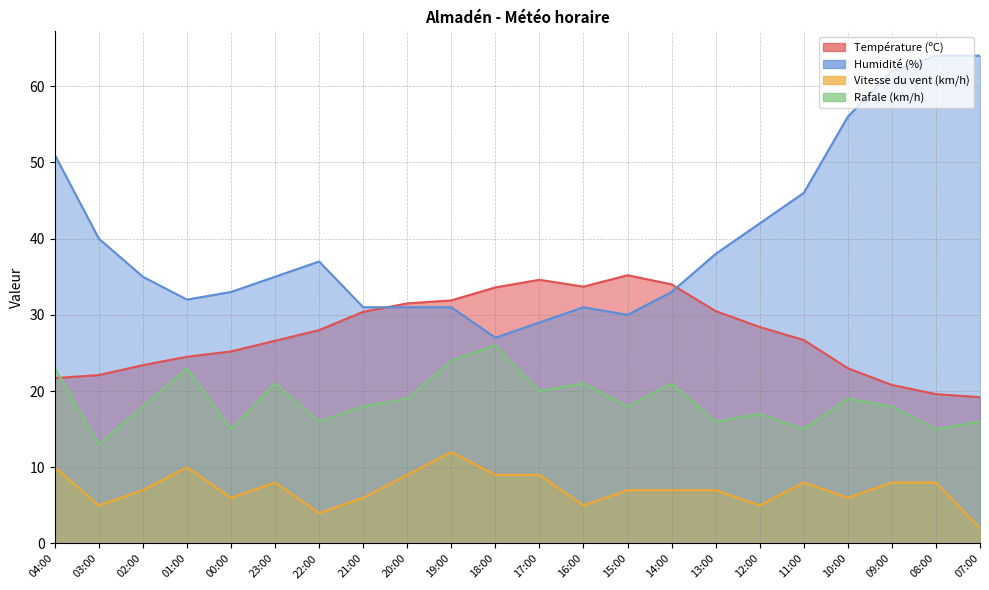

What is the difference between the maximum and minimum values in the Température (ºC) series?

16.0